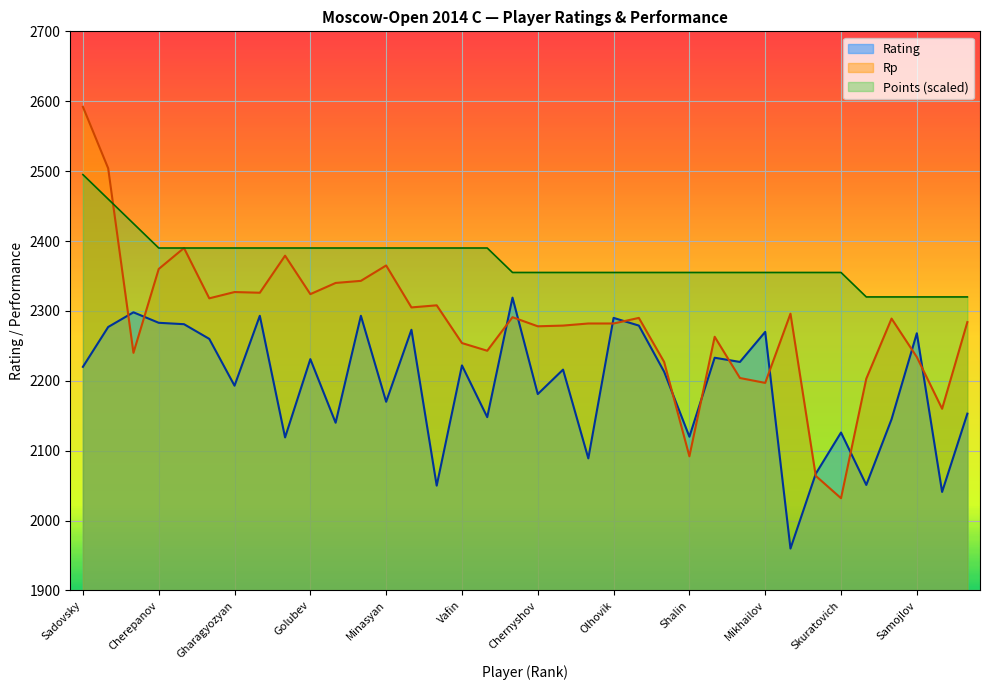

How many interior local peaks does the Rp series have?

10